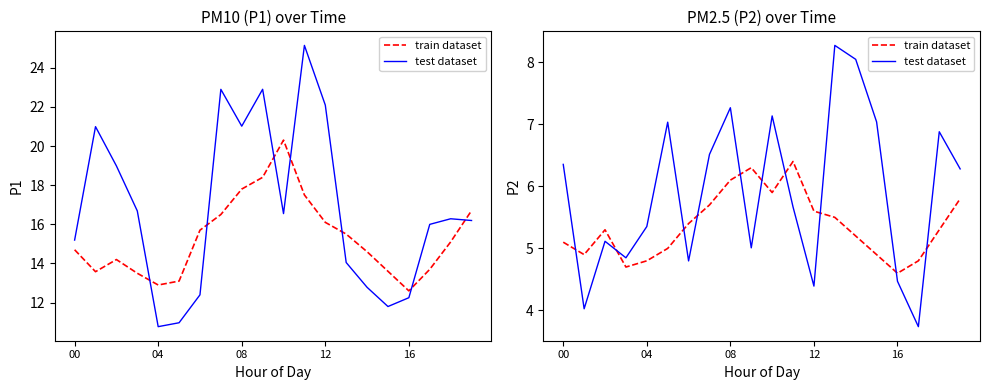

Rank the series by their average value, from lowest to highest.

train dataset, test dataset